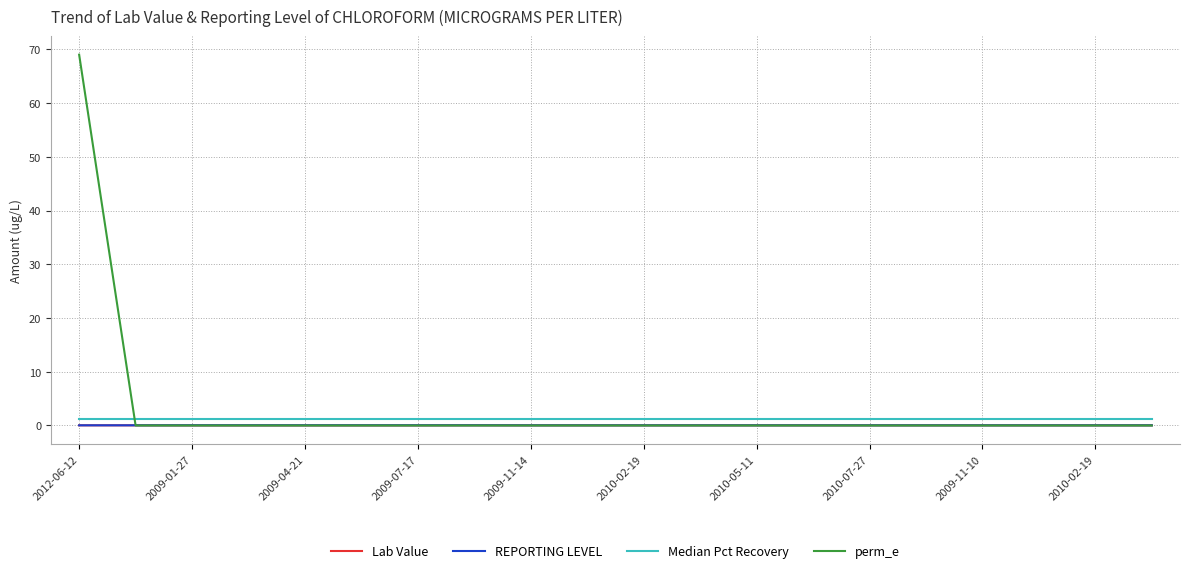

Which series ends up on top after the final intersection of REPORTING LEVEL and perm_e?

REPORTING LEVEL